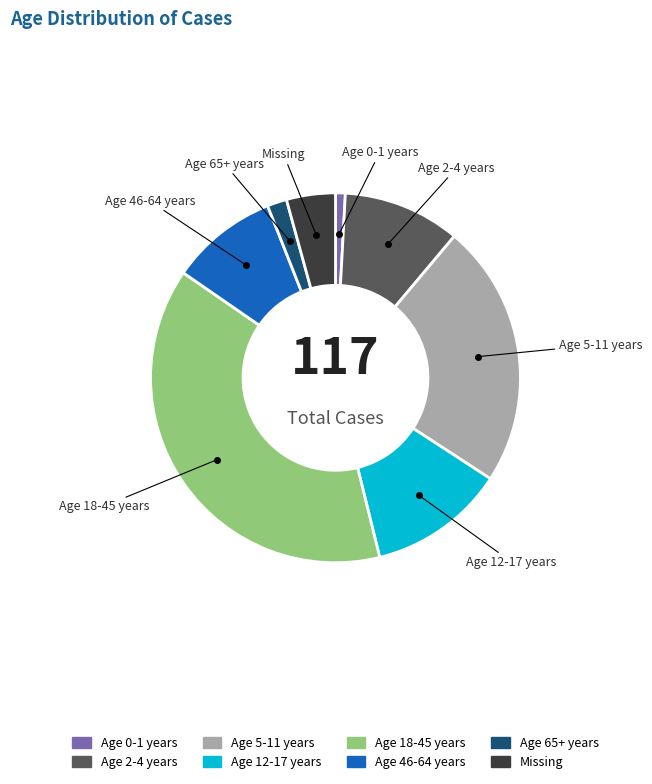

How many segments does this pie chart have?

8